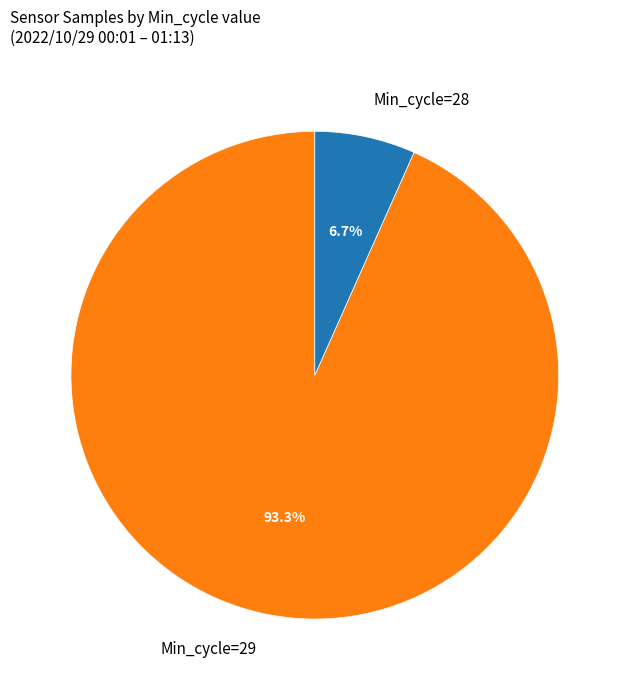

Which category has the biggest portion of the pie?

Min_cycle=29